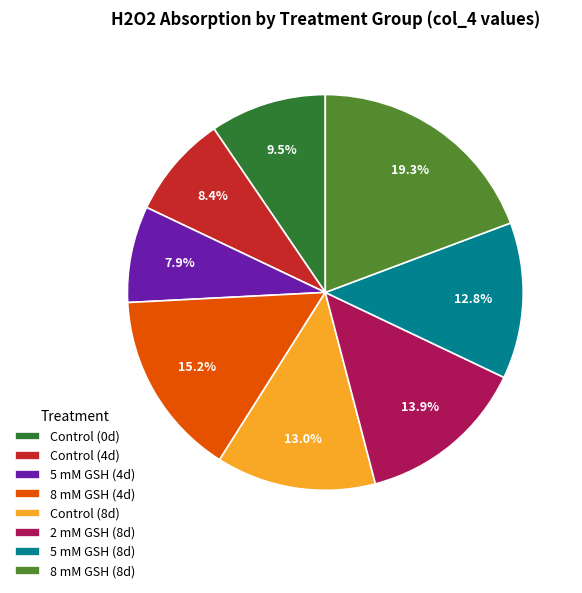

To the nearest percent, what is the combined percentage of 8 mM GSH (4d) and Control (4d)?

24%